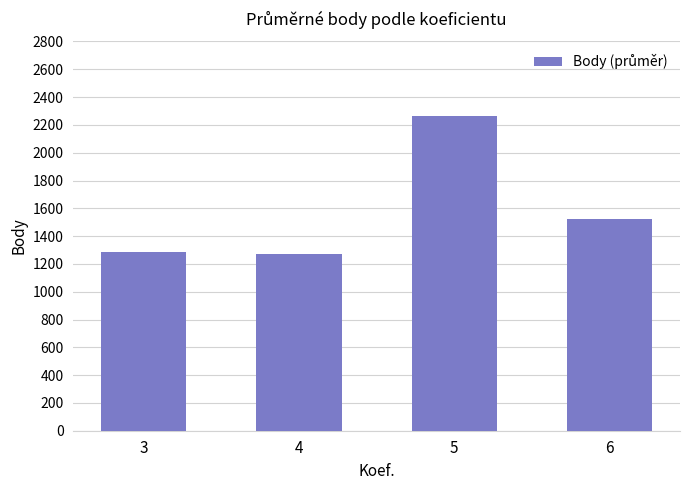

What is the difference between the second highest and minimum values?

256